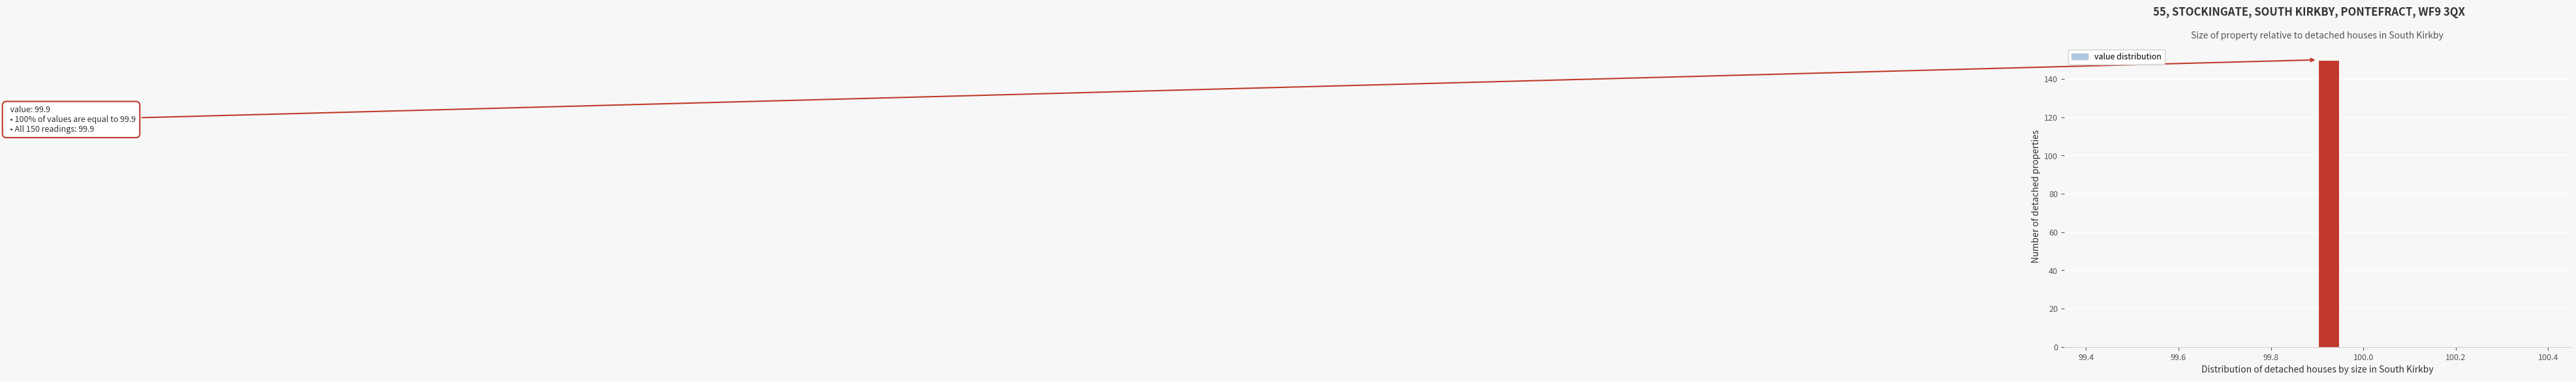

Around what value on the x-axis is the tallest bar? Give the approximate position of its centre, as read against the axis.

99.92